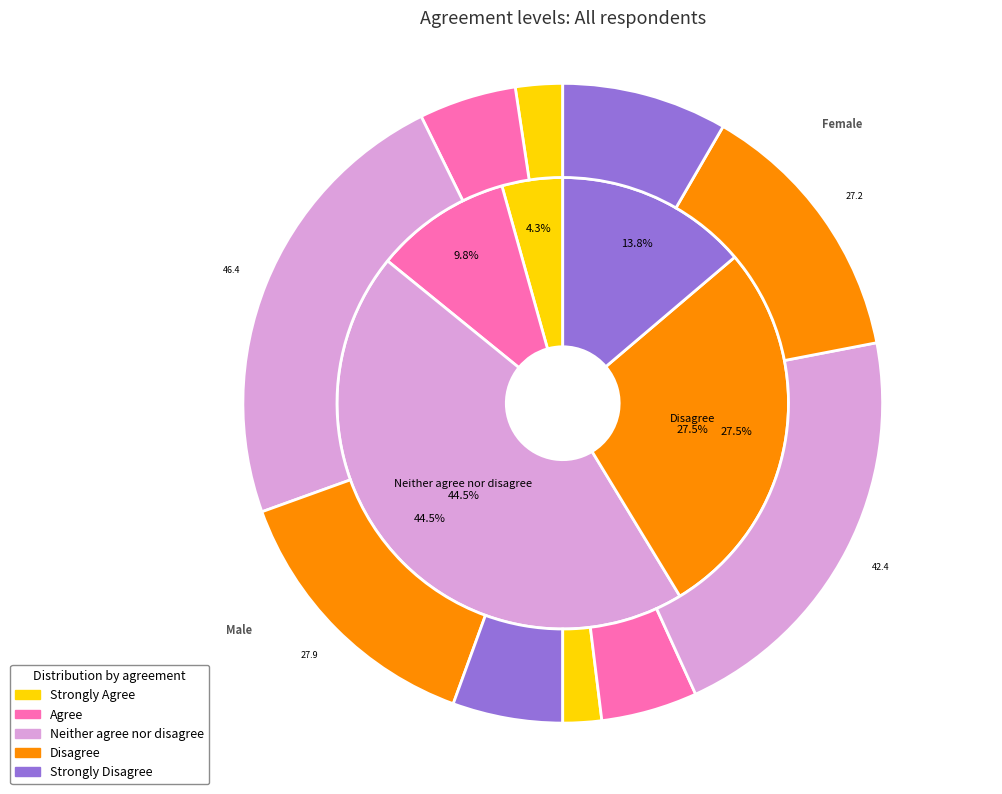

Is there a majority slice in this chart?

No